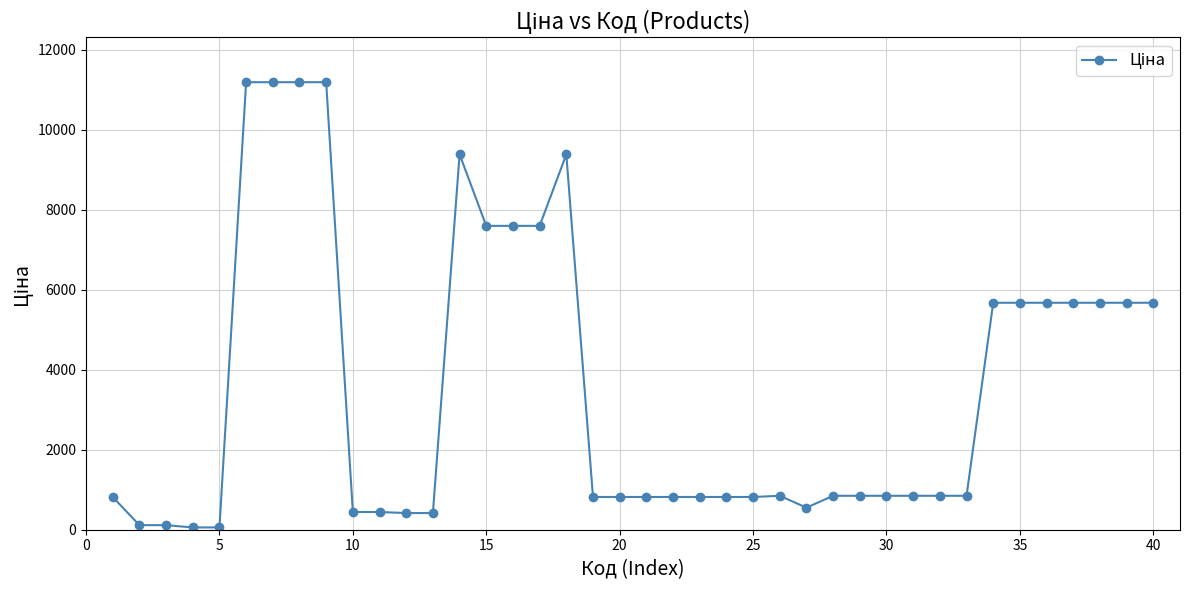

What is the average value?

3528.2